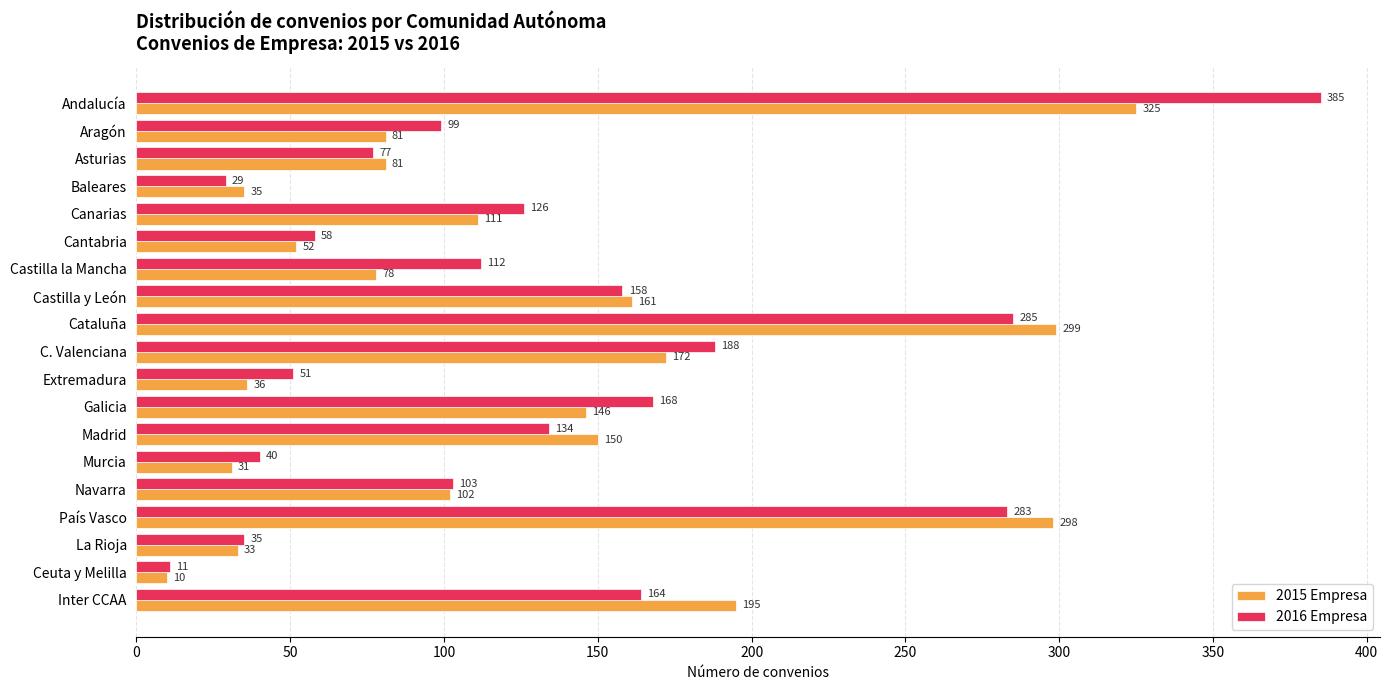

What is the sum of all 2015 Empresa values?

2396